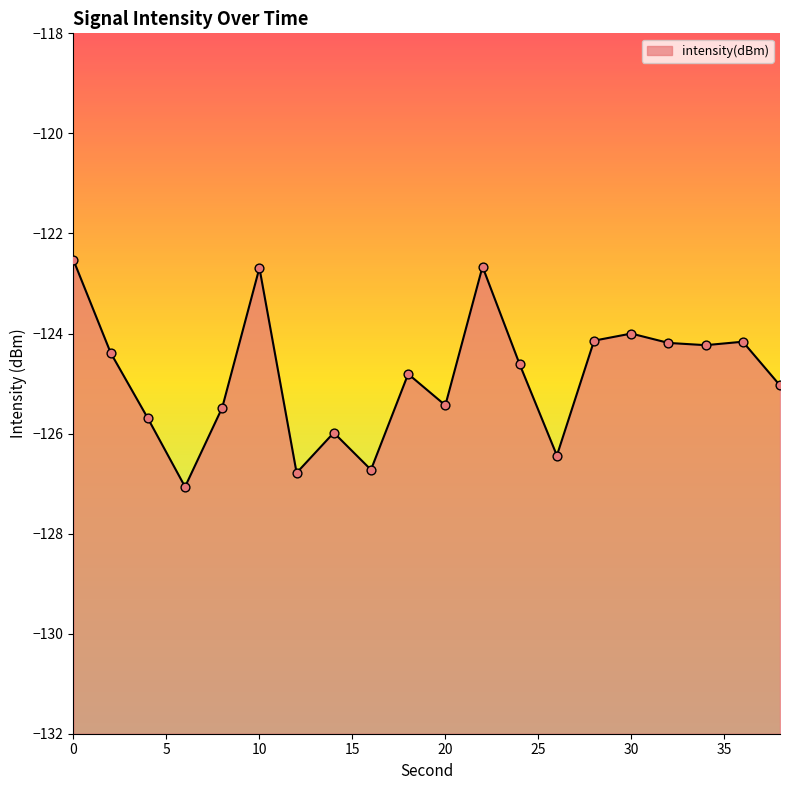

Which has a higher value, 2 or 12?

2